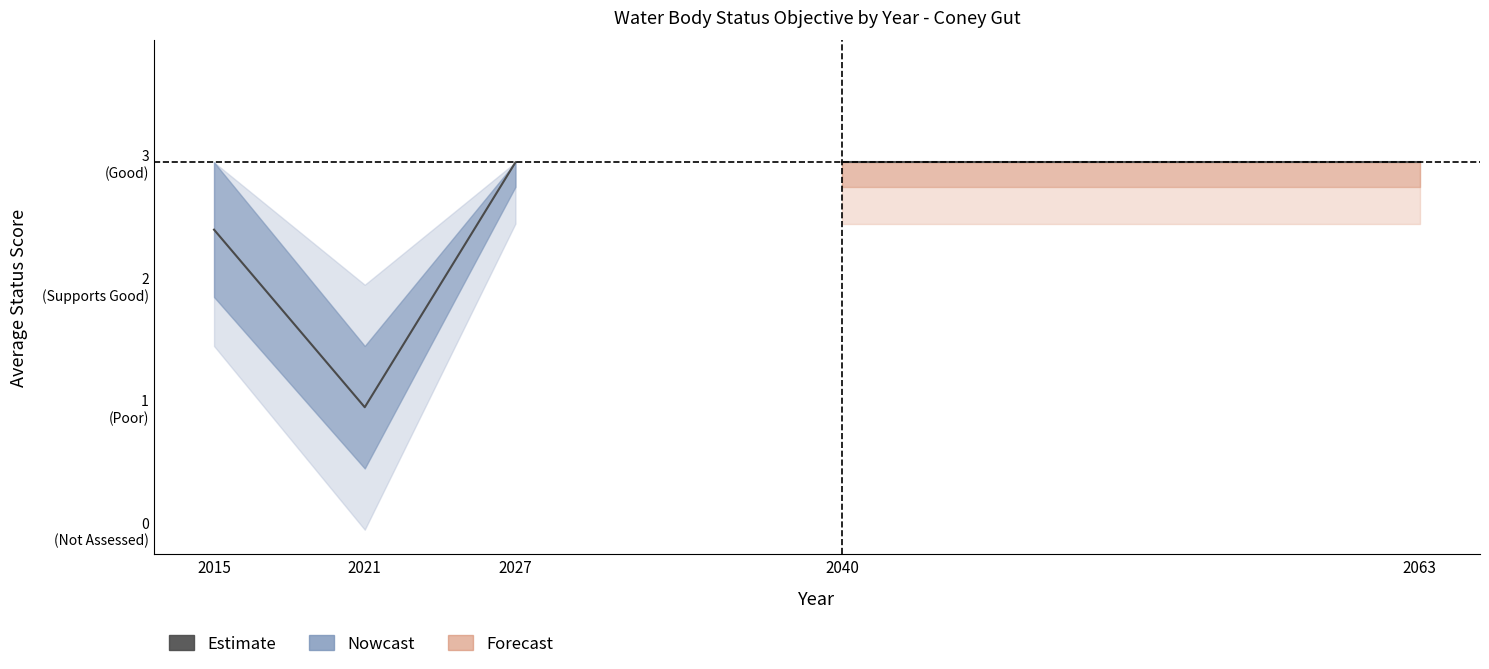

List the labels in order of value, smallest first.

2021, 2015, 2027